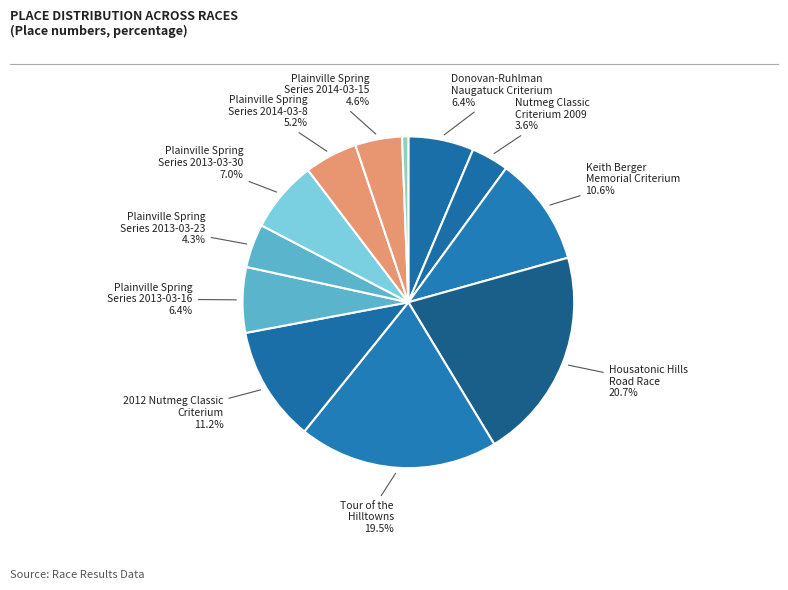

Is there a majority slice in this chart?

No